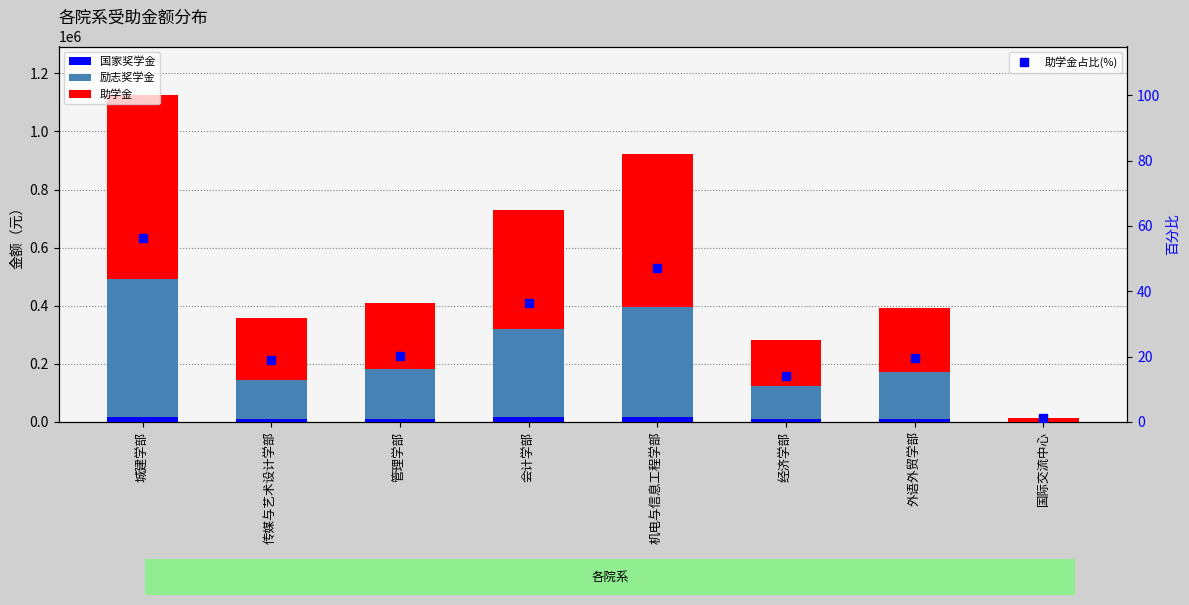

List the series in order of their peak value, highest first.

助学金, 励志奖学金, 国家奖学金, 助学金占比(%)